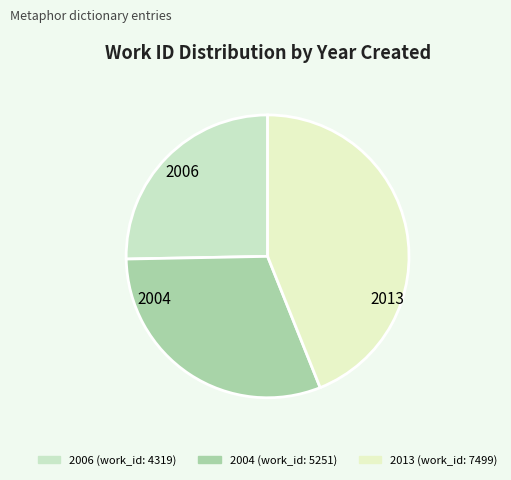

The 2013 slice represents 44% of the pie. True or false?

True